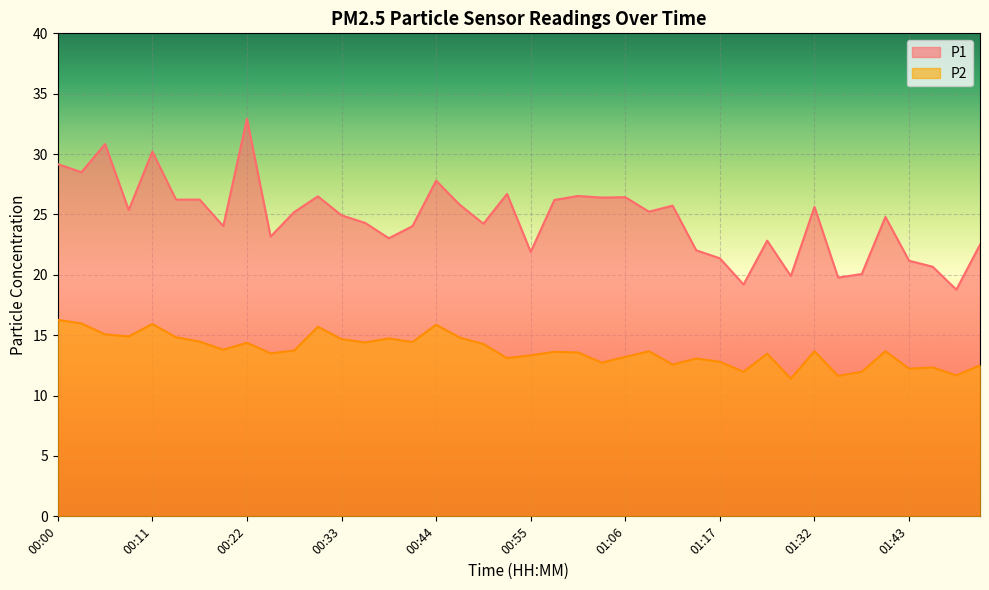

Count the number of data series in this chart.

2